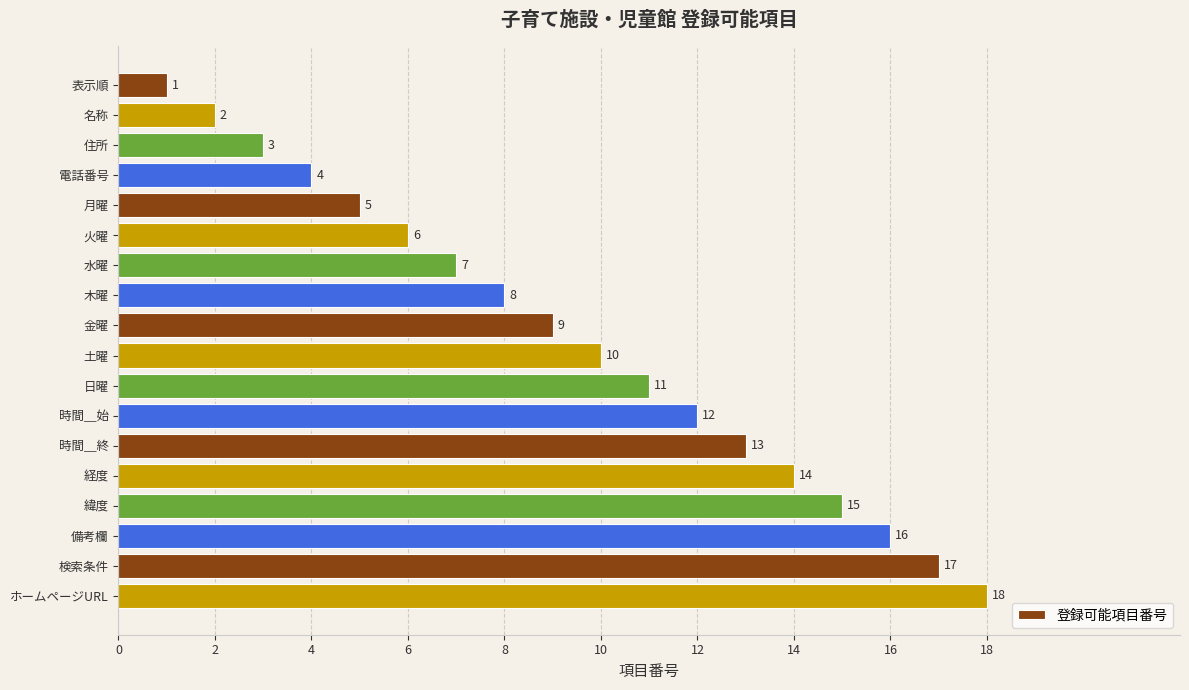

Are the bars horizontal?

Yes